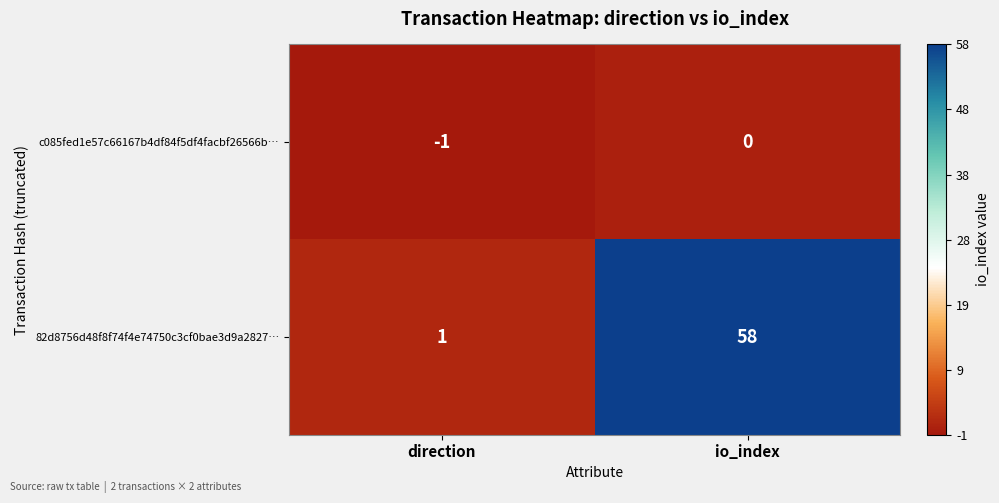

What is the sum of all 82d8756d48f8f74f4e74750c3cf0bae3d9a2827… values?

59